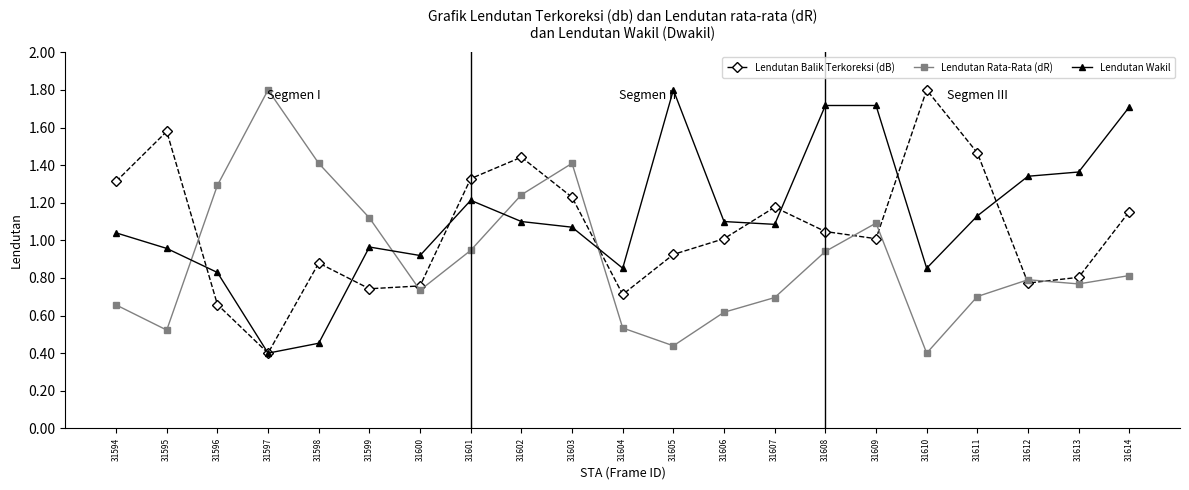

How many interior local valleys does the Lendutan Balik Terkoreksi (dB) series have?

5